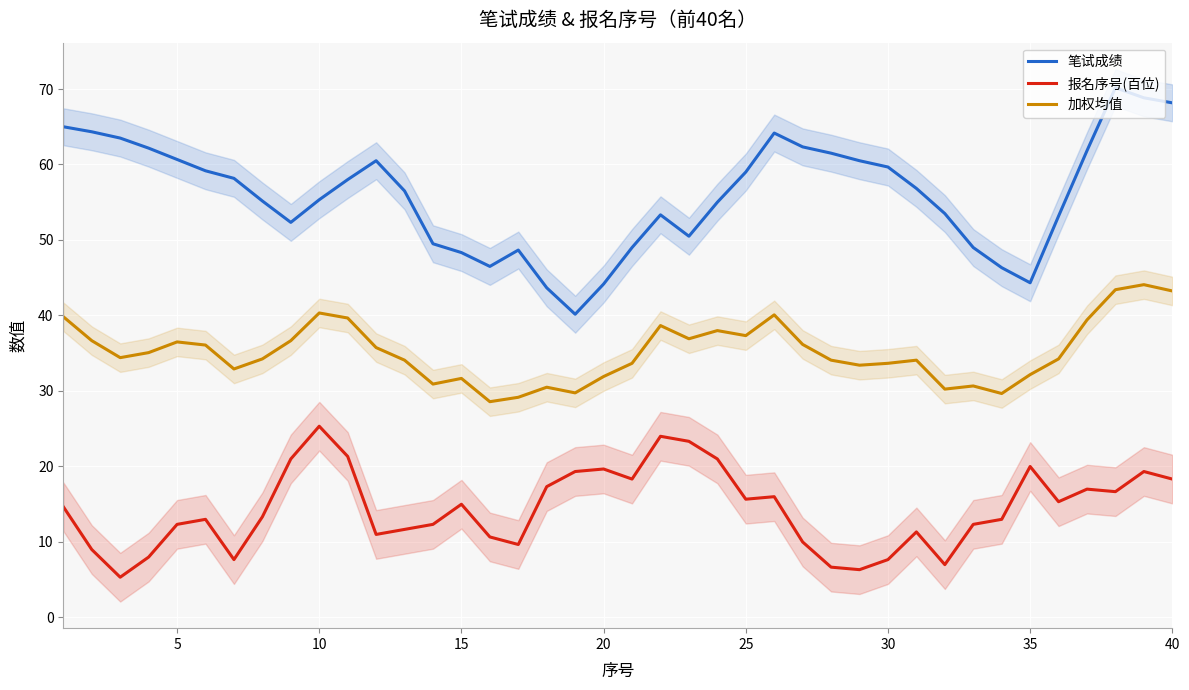

True or false: 笔试成绩 has a value of 71.6 at 20.

False